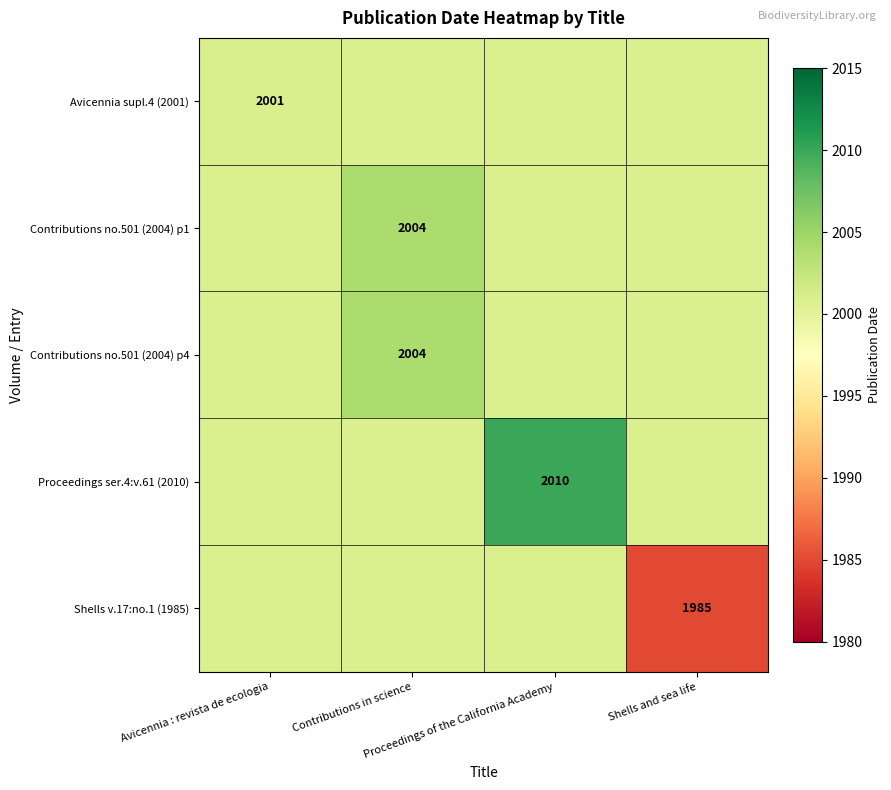

Which label corresponds to the smallest value in the chart?

Shells and sea life